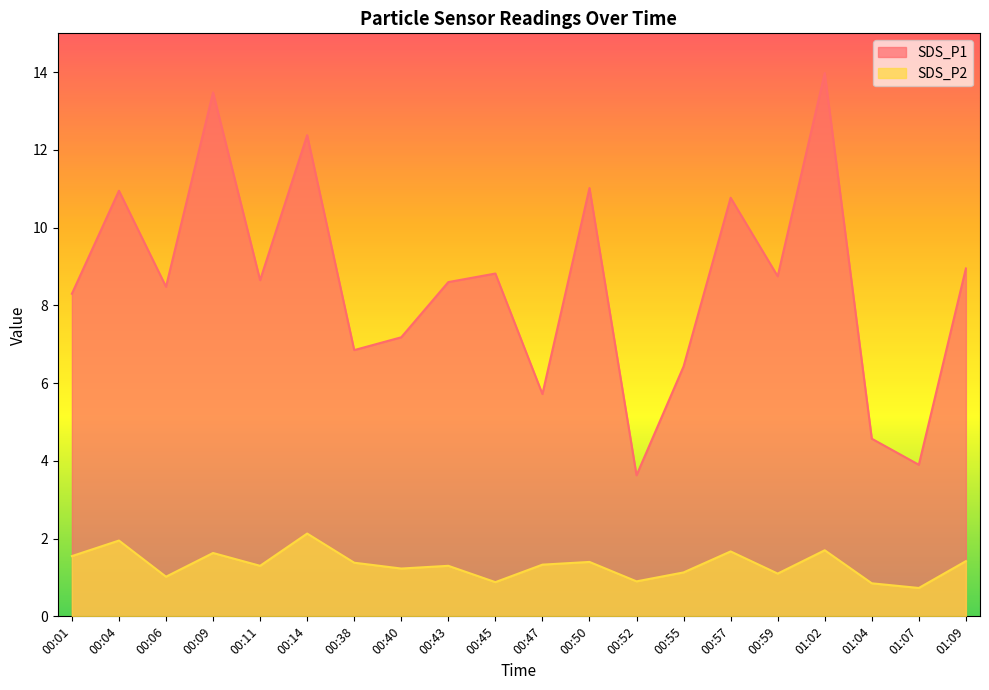

The SDS_P2 series shows 2.2 at 00:38. True or false?

False